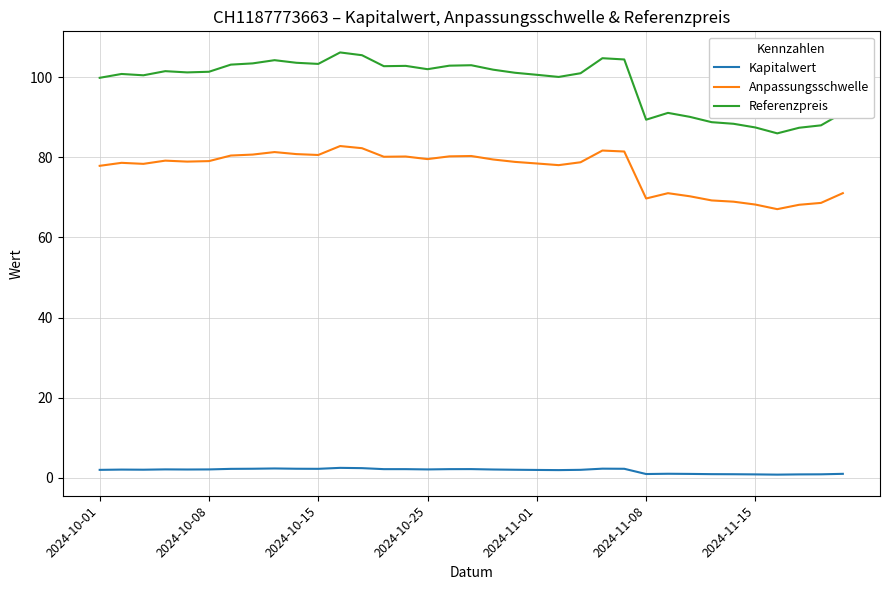

Which series has the widest spread of values?

Referenzpreis